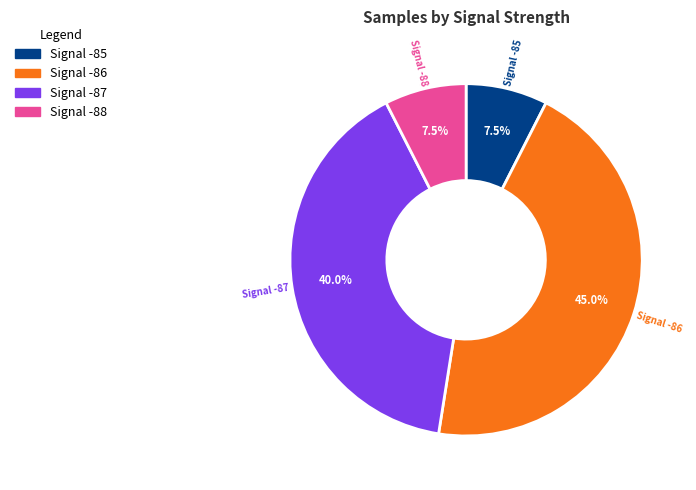

Does any single category account for the majority?

No